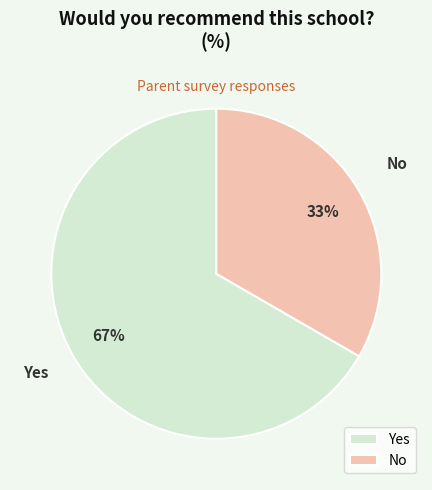

What is the largest slice in the pie chart?

Yes